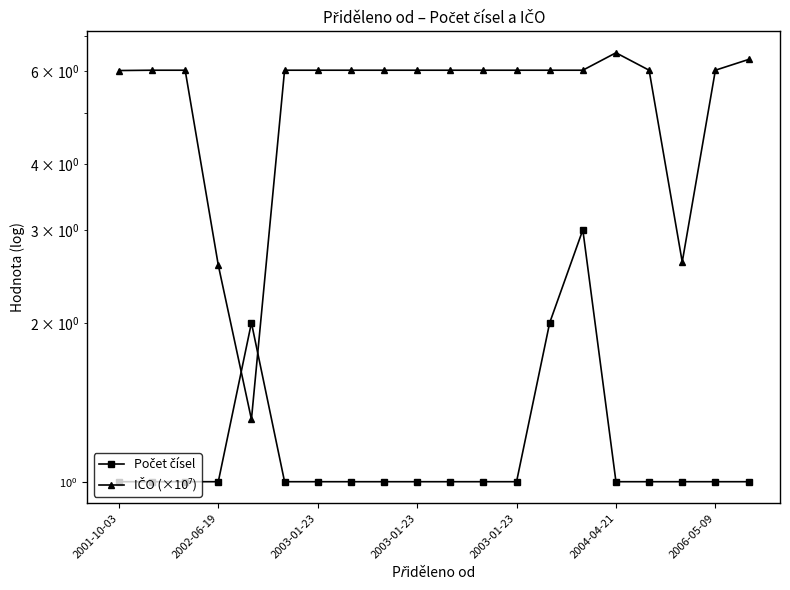

Count the number of categories in the chart.

20